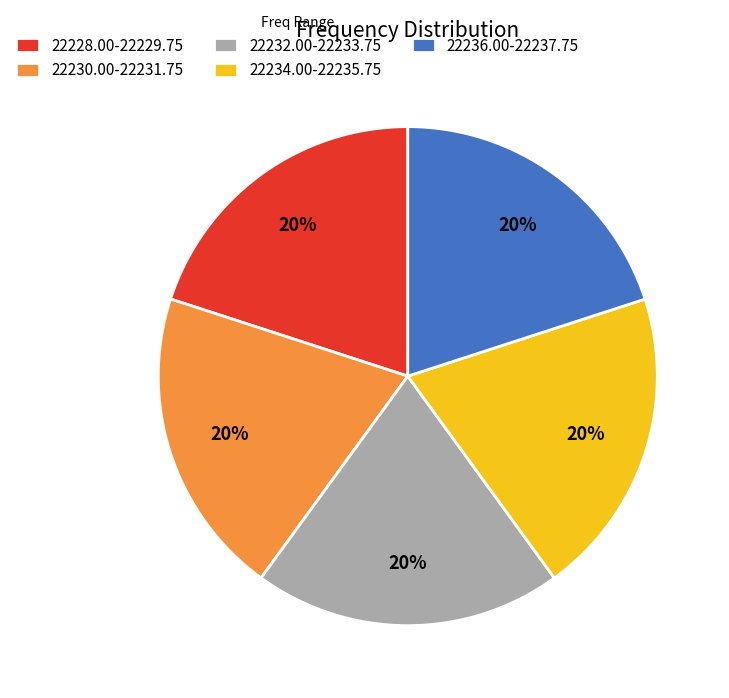

To the nearest percent, what is the average slice percentage?

20%